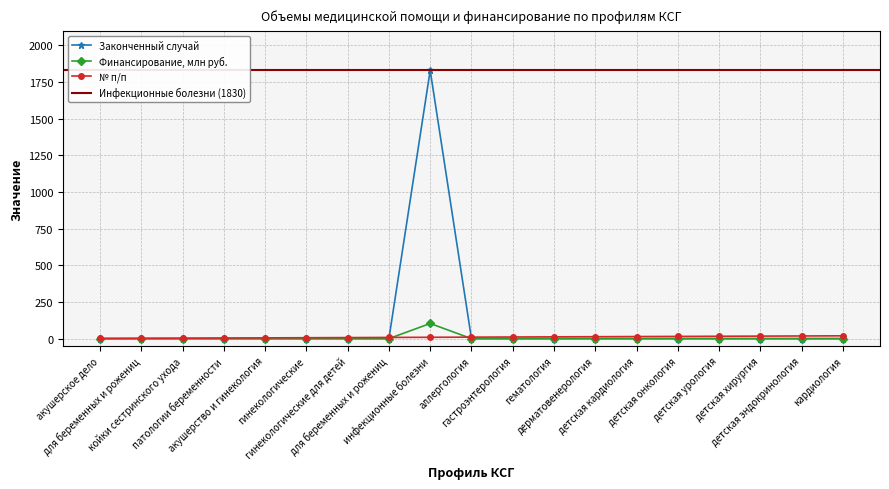

True or false: Законченный случай has a value of -1044.5 at детская хирургия.

False